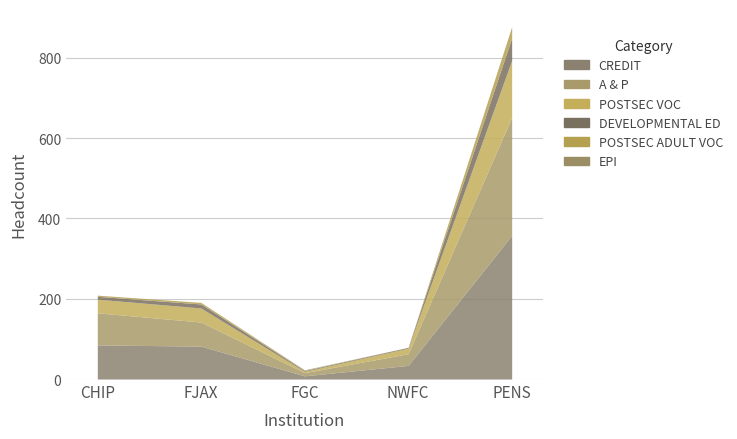

Between CHIP and PENS, which series saw the biggest shift?

CREDIT